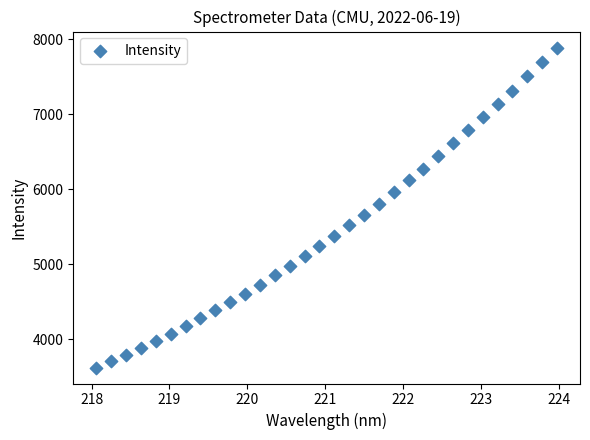

What is the range of X values (max minus min)?

5.9